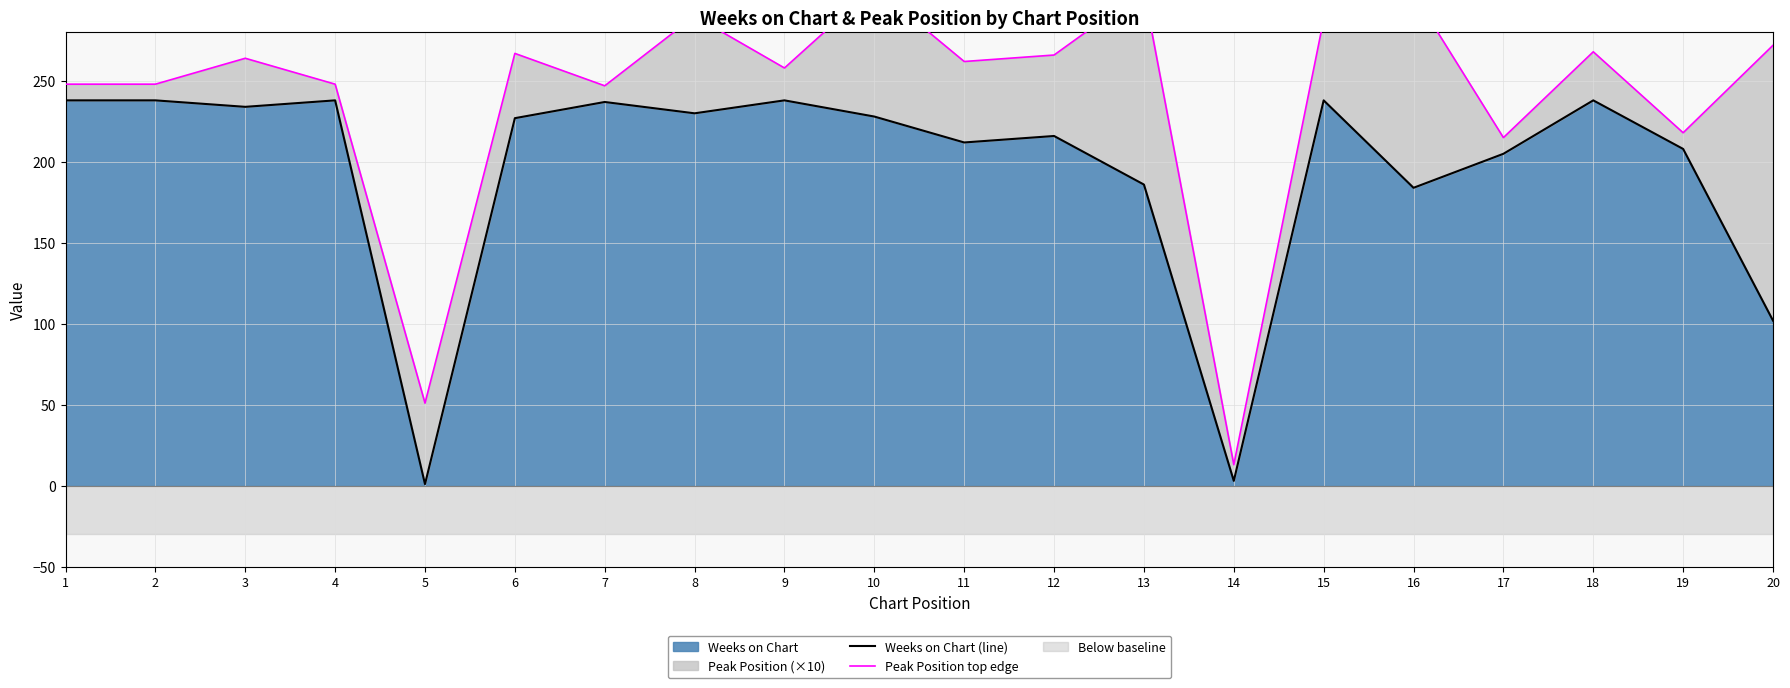

Which series has the largest range (max minus min)?

Peak Position top edge